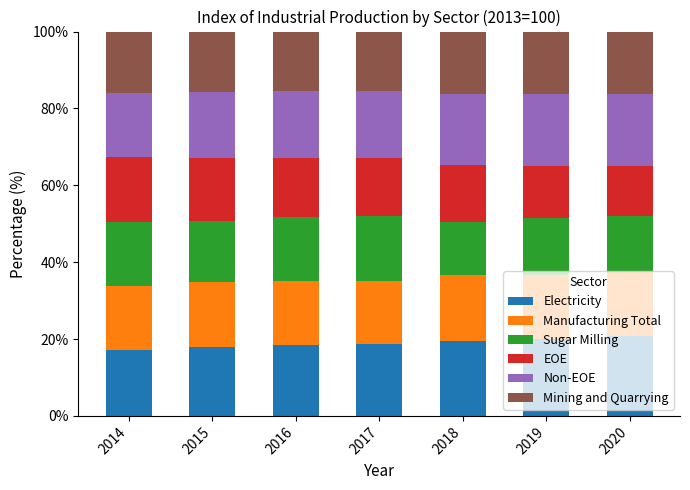

How many series are shown in this chart?

6